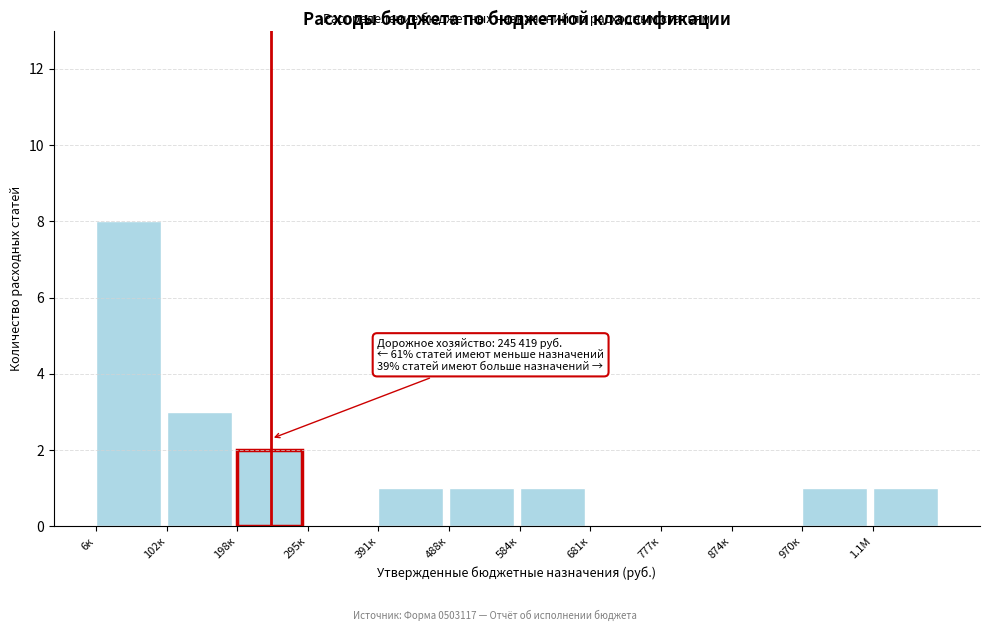

Reading right to left, extract all data points from this chart.

1.1М=1	970к=1	874к=0	777к=0	681к=0	584к=1	488к=1	391к=1	295к=0	198к=2	102к=3	6к=8